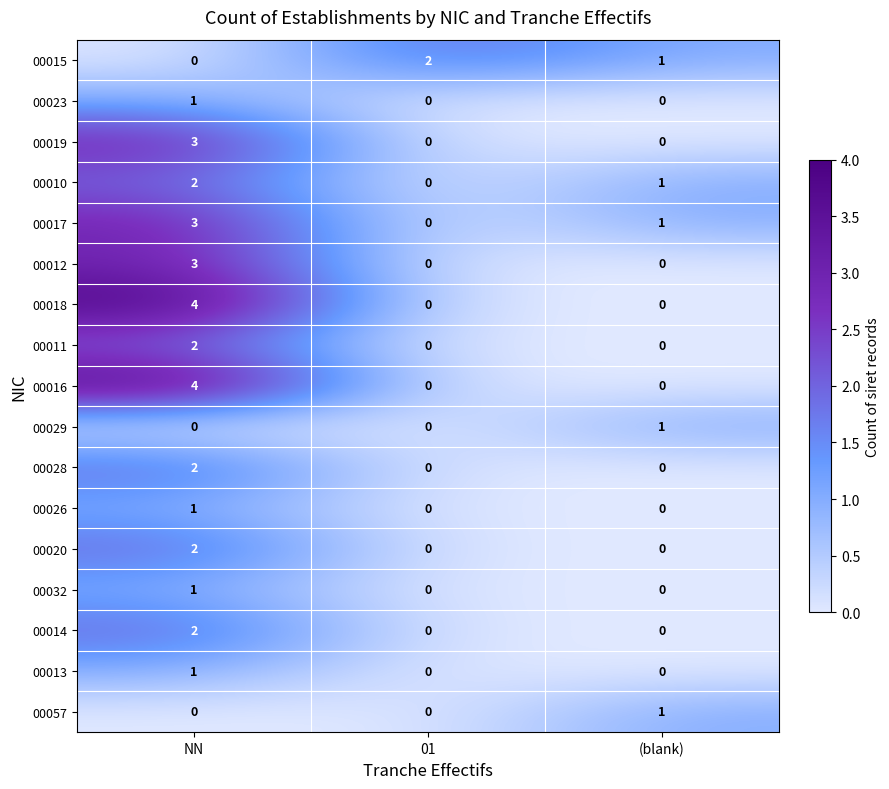

The value of 00018 at 01 is 0. True or false?

True